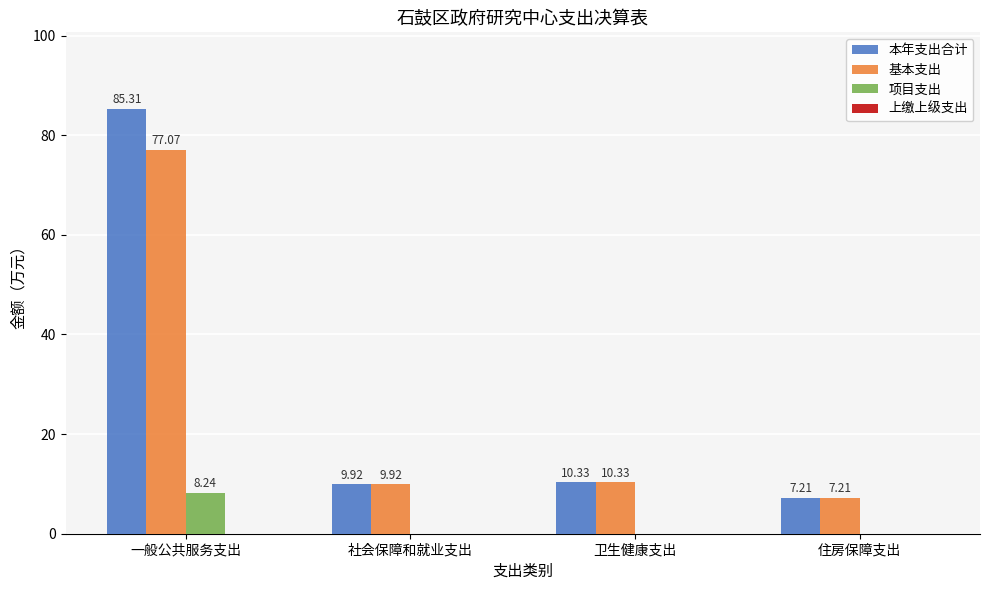

Which series has the largest total across all categories?

本年支出合计